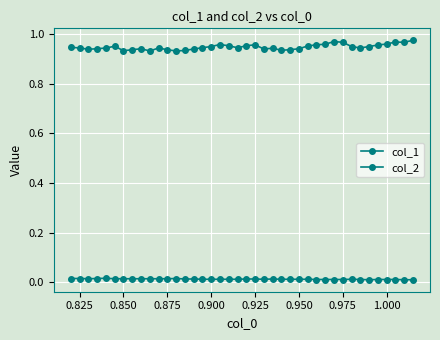

What is the sum of all col_1 values?

37.9